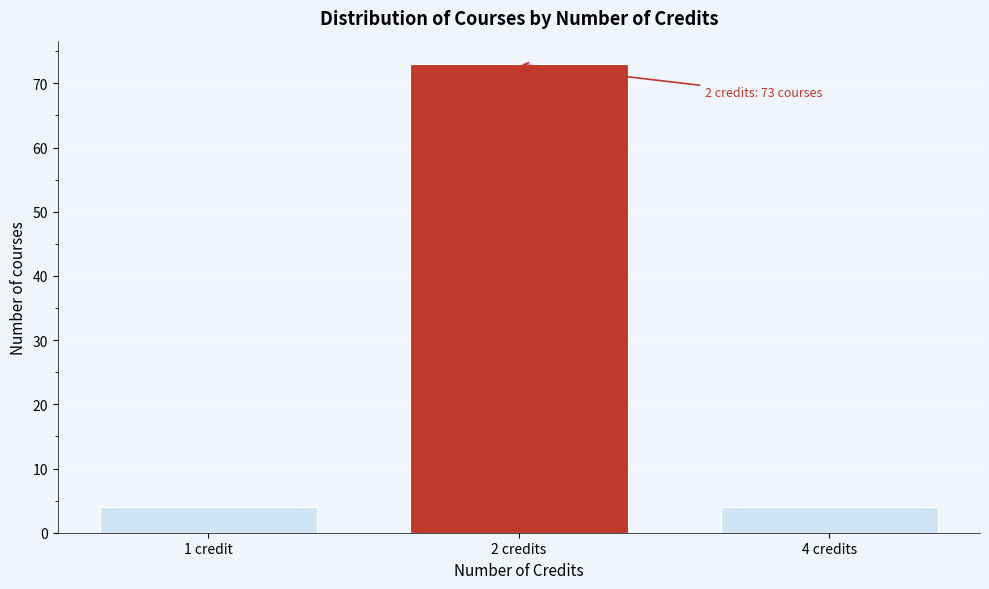

Reading left to right, transcribe all the data shown in this chart.

1 credit=4	2 credits=73	4 credits=4